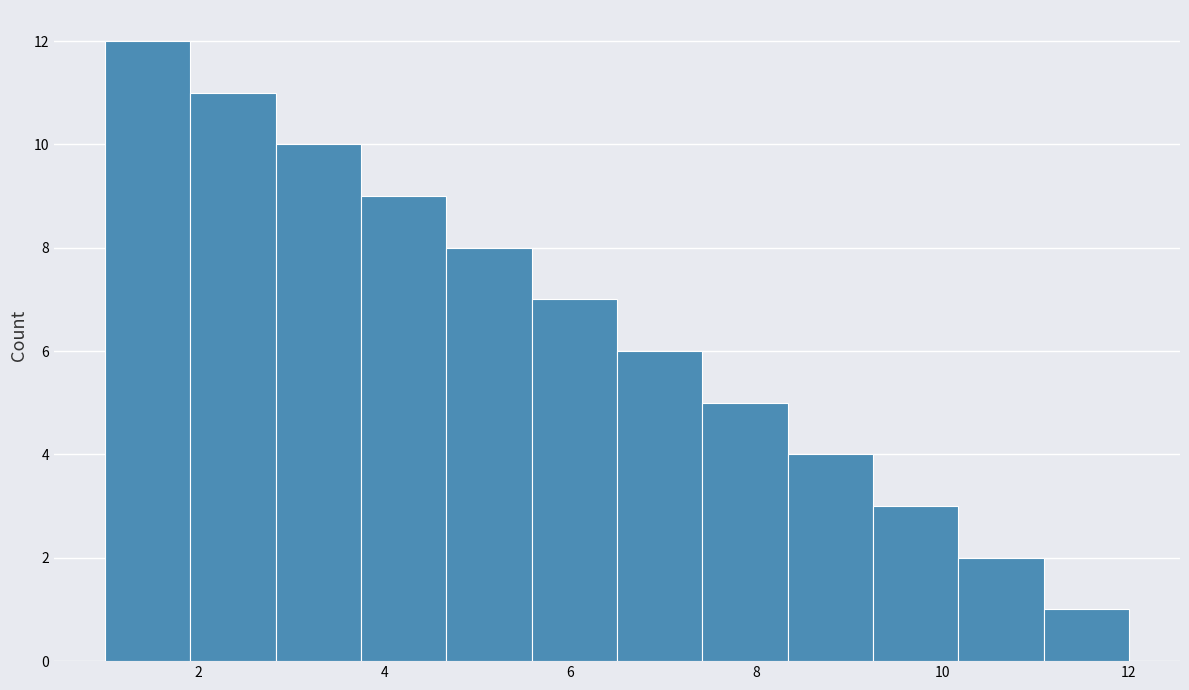

Over which range of the x-axis is the bar tallest?

1.0 to 2.0